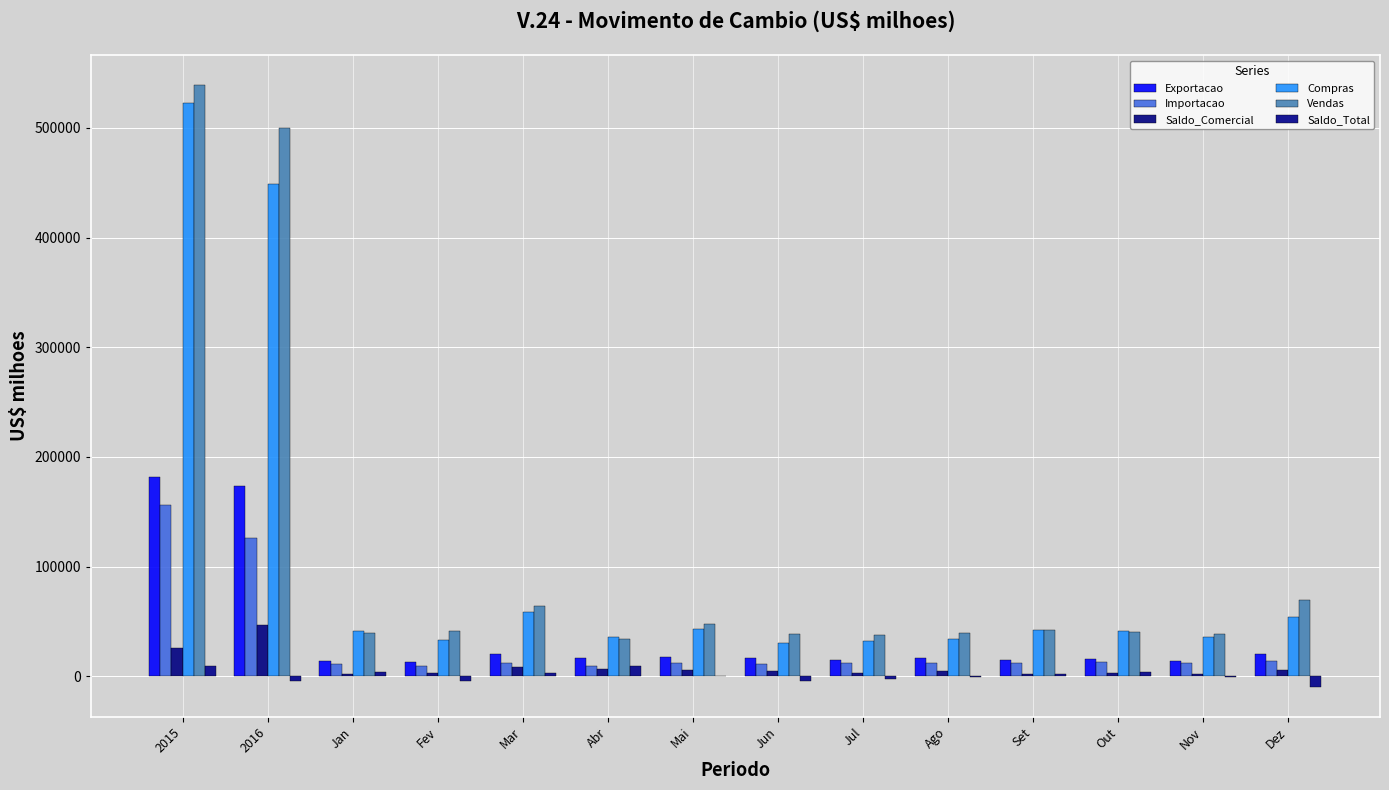

Which series has the largest range (max minus min)?

Vendas